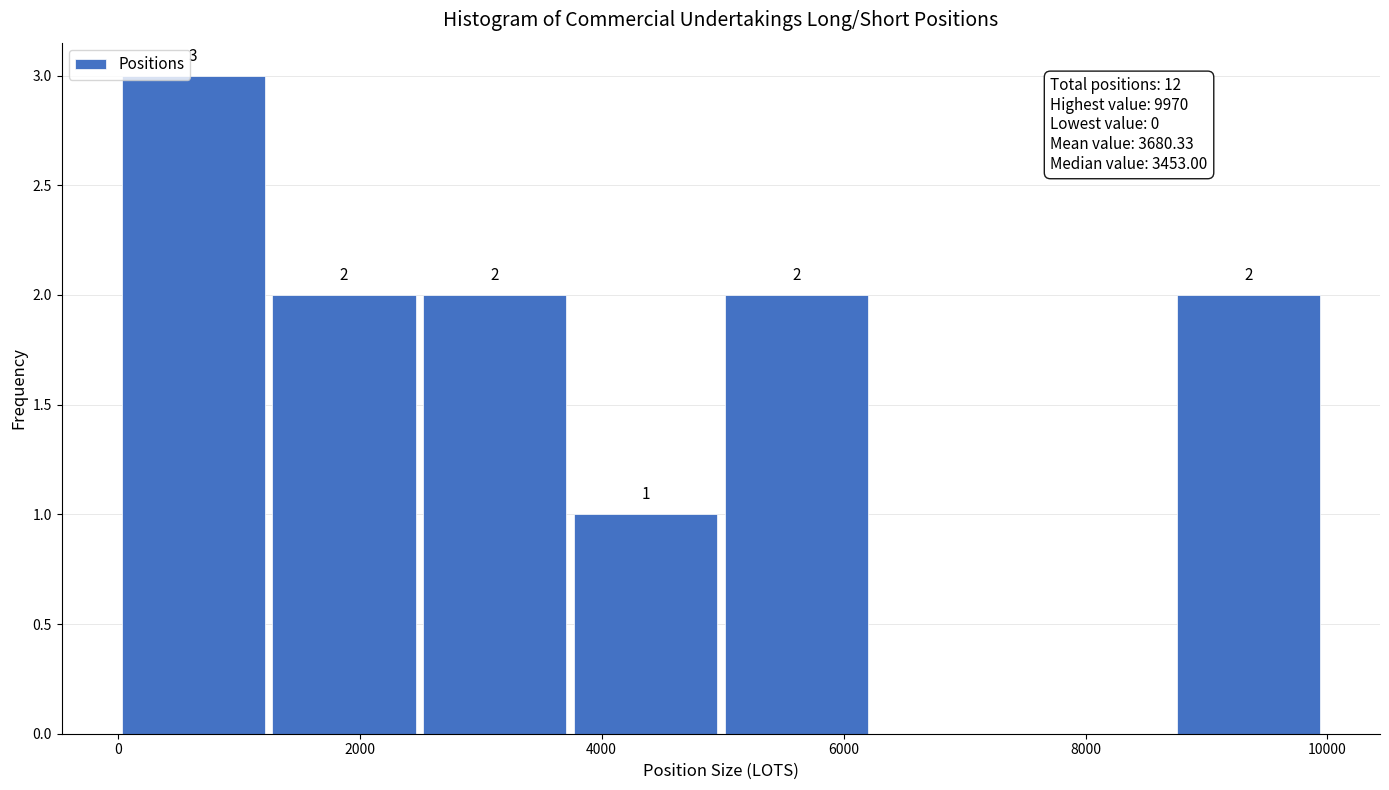

Which range on the x-axis has the tallest bar?

0 to 1200